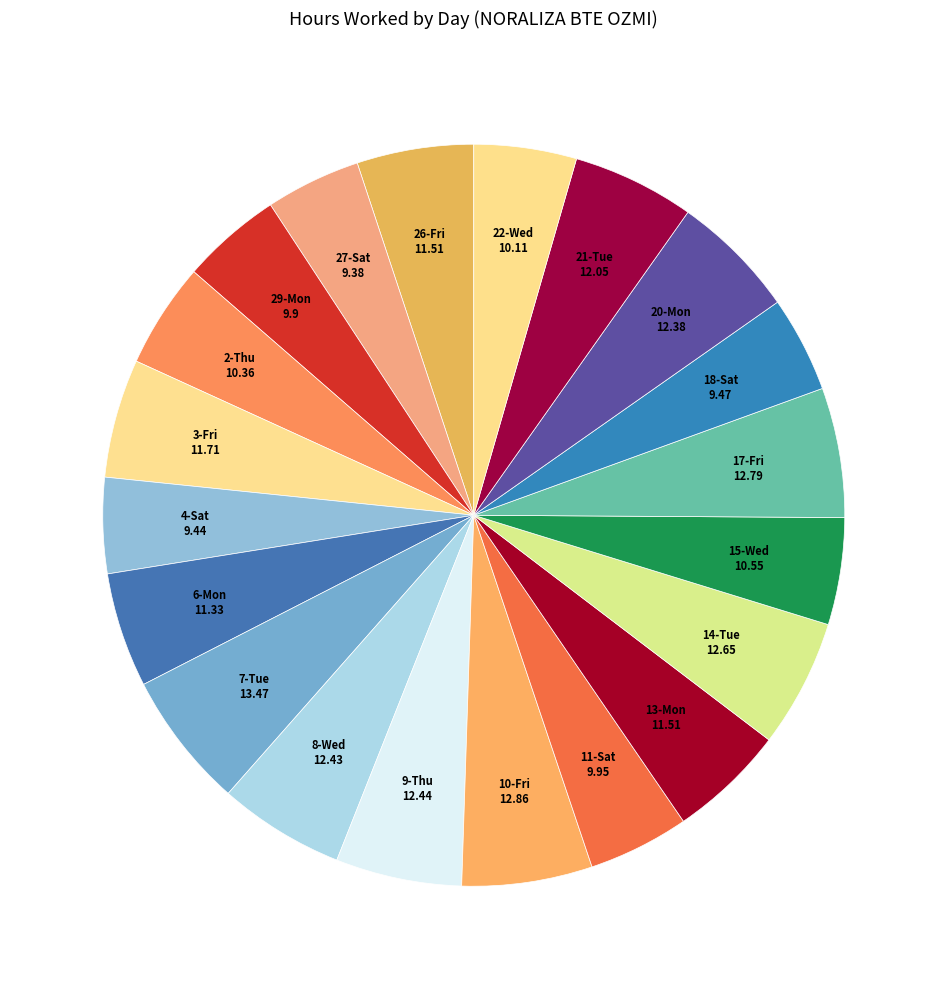

How many segments does this pie chart have?

20